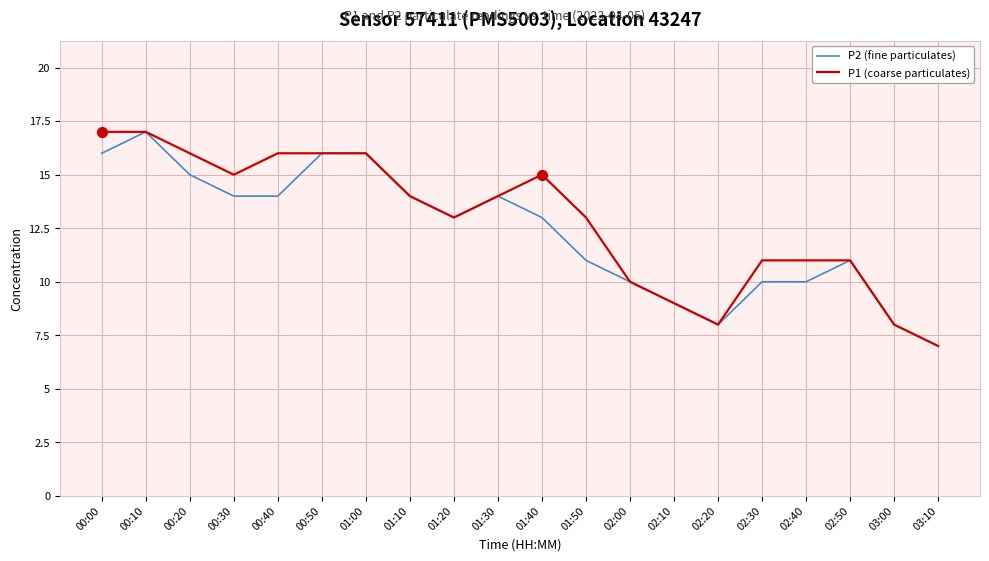

At which category is the sum across all series the highest?

00:10